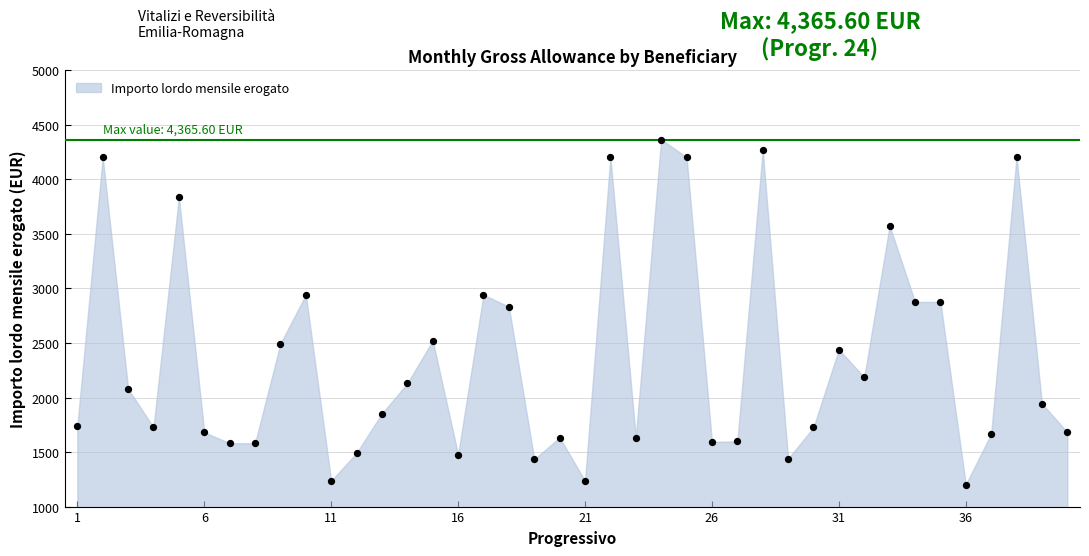

What is the range of Y values (max minus min)?

3163.5